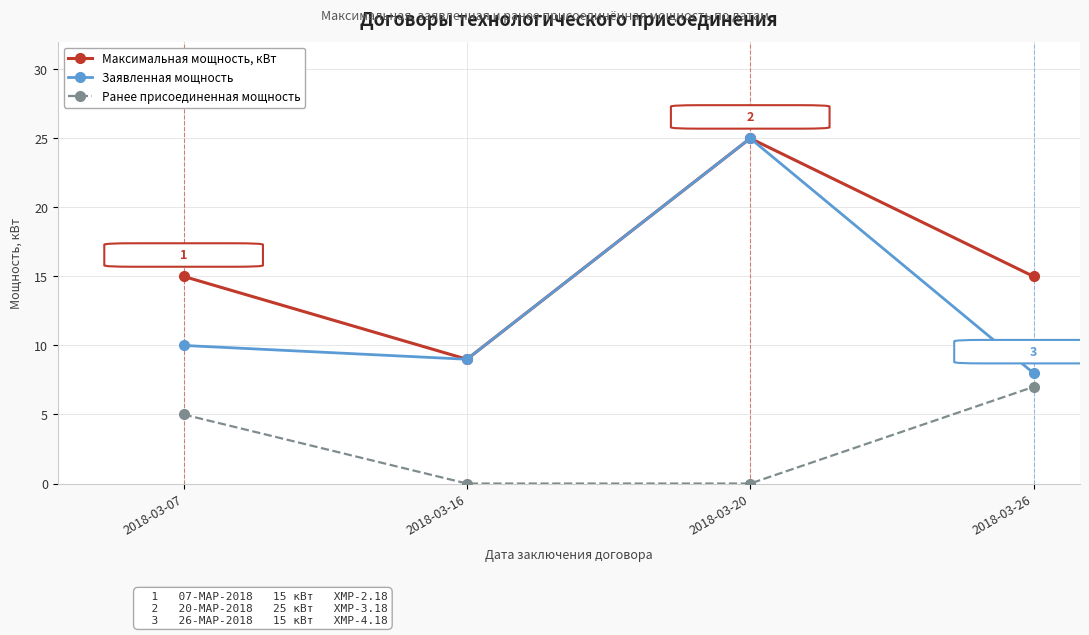

Between 2018-03-07 and 2018-03-16, which series saw the biggest shift?

Максимальная мощность, кВт